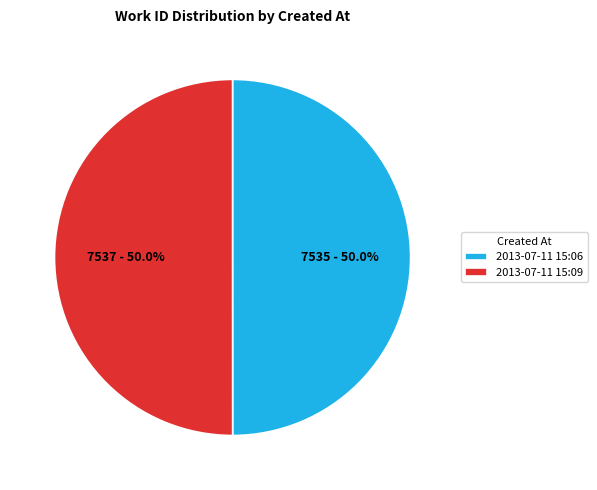

What is the ratio of the value at 2013-07-11 15:06 to the value at 2013-07-11 15:09?

1.0